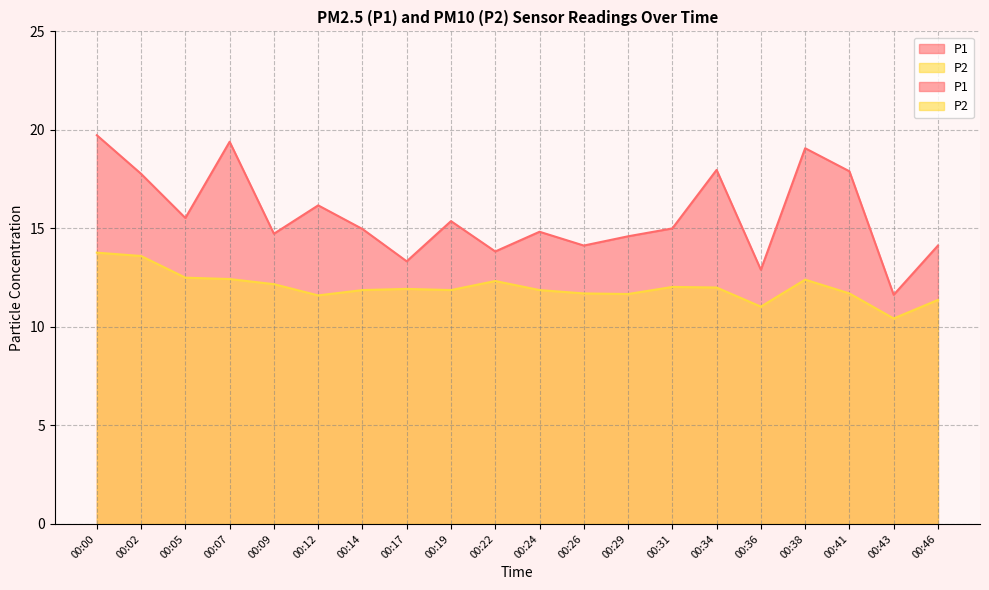

Where is the first local maximum for P1?

00:07